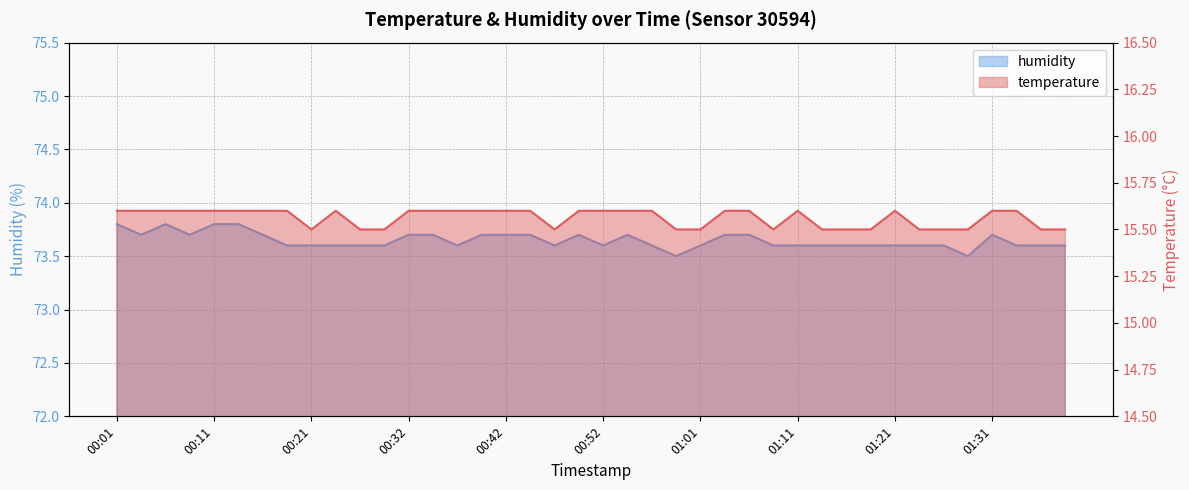

Rank the series at 00:21 from highest to lowest value.

humidity, temperature